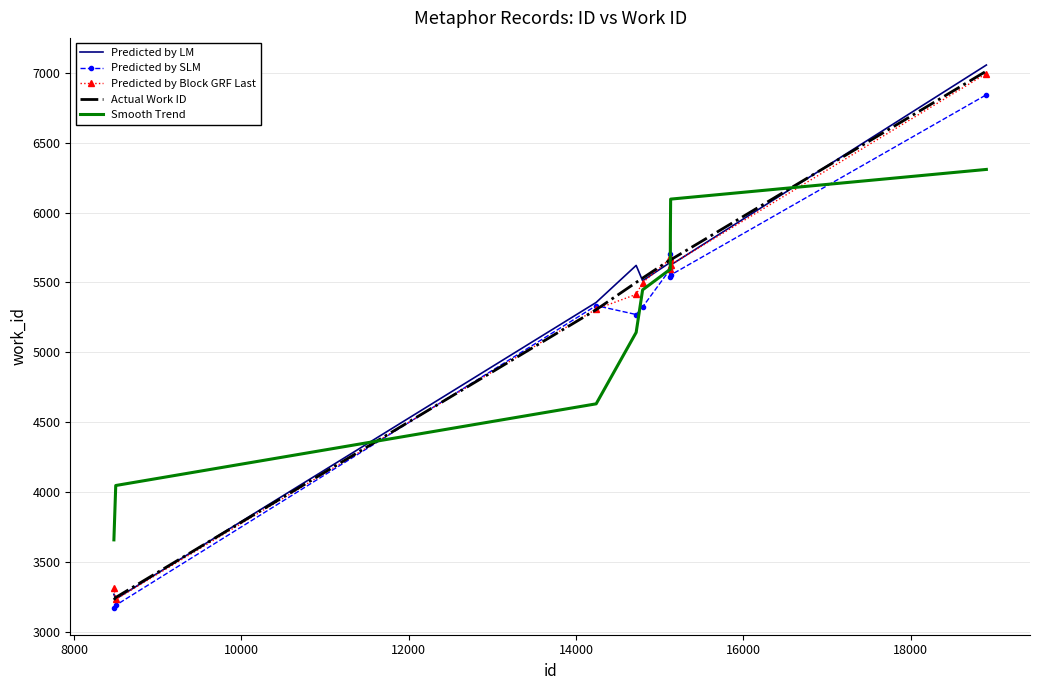

Which series has the widest spread of values?

Predicted by LM